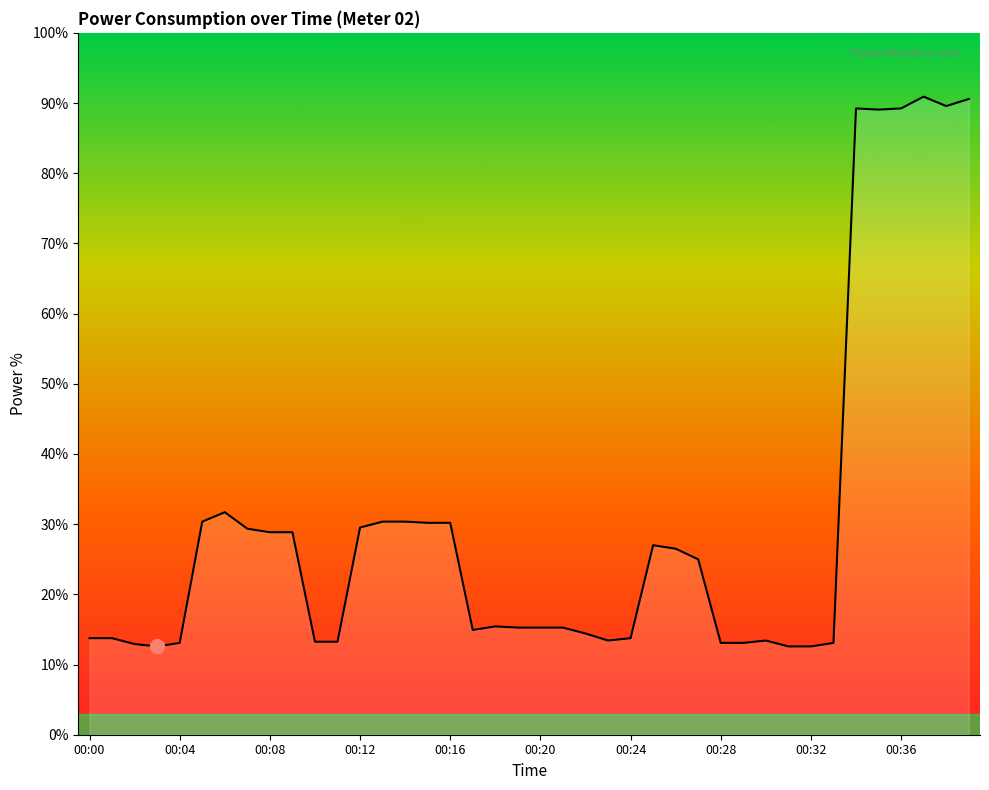

What is the smallest value displayed?

12.6